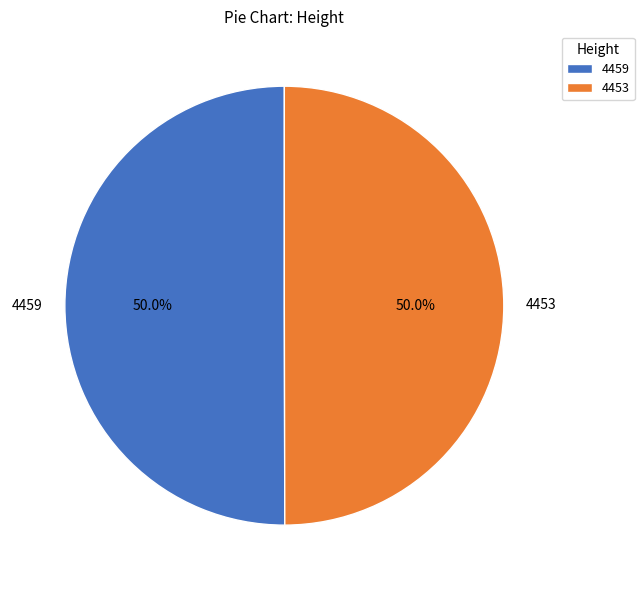

What percentage do 4459 and 4453 together represent?

100.0%